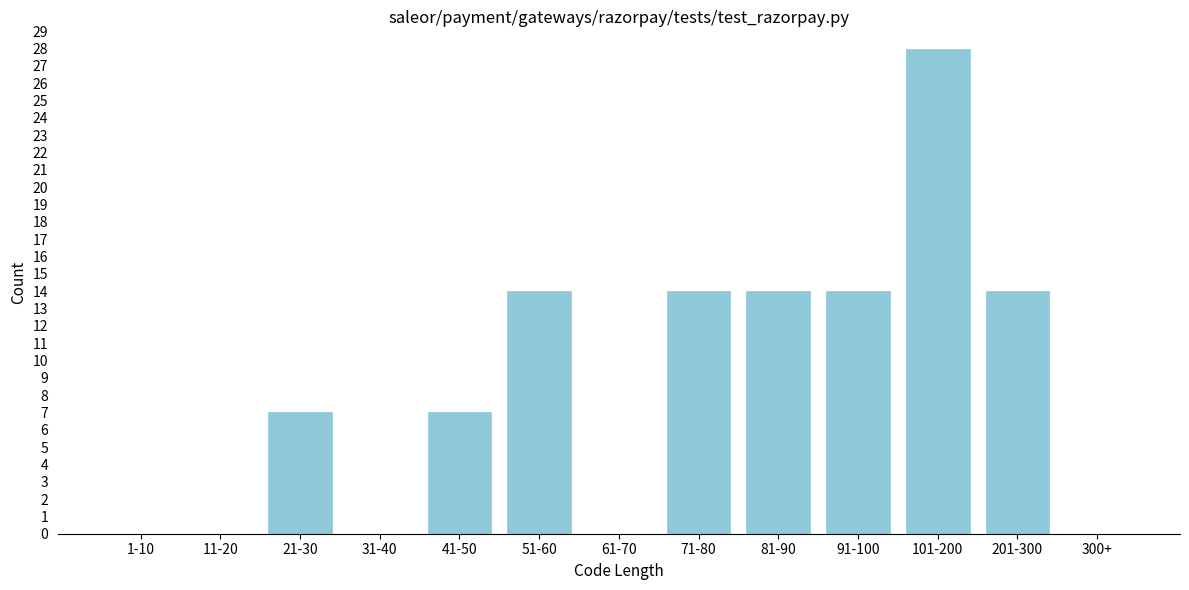

Reading left to right, list all the values displayed in this chart.

1-10=0	11-20=0	21-30=7	31-40=0	41-50=7	51-60=14	61-70=0	71-80=14	81-90=14	91-100=14	101-200=28	201-300=14	300+=0